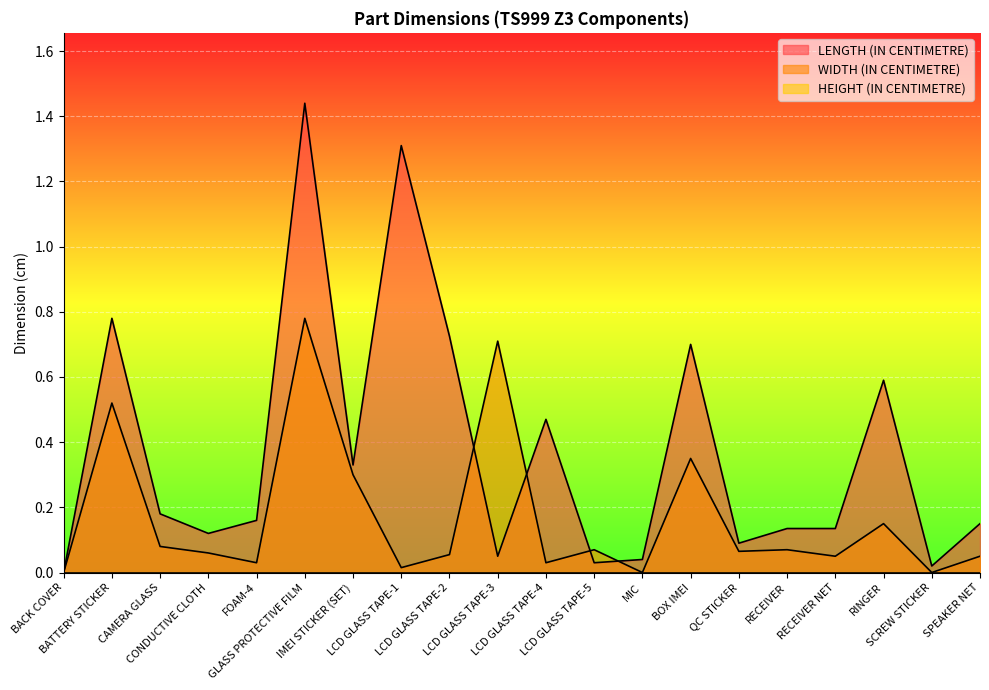

Rank the categories by LENGTH (IN CENTIMETRE) value from lowest to highest.

BACK COVER, SCREW STICKER, LCD GLASS TAPE-5, MIC, LCD GLASS TAPE-3, QC STICKER, CONDUCTIVE CLOTH, RECEIVER, RECEIVER NET, SPEAKER NET, FOAM-4, CAMERA GLASS, IMEI STICKER (SET), LCD GLASS TAPE-4, RINGER, BOX IMEI, LCD GLASS TAPE-2, BATTERY STICKER, LCD GLASS TAPE-1, GLASS PROTECTIVE FILM